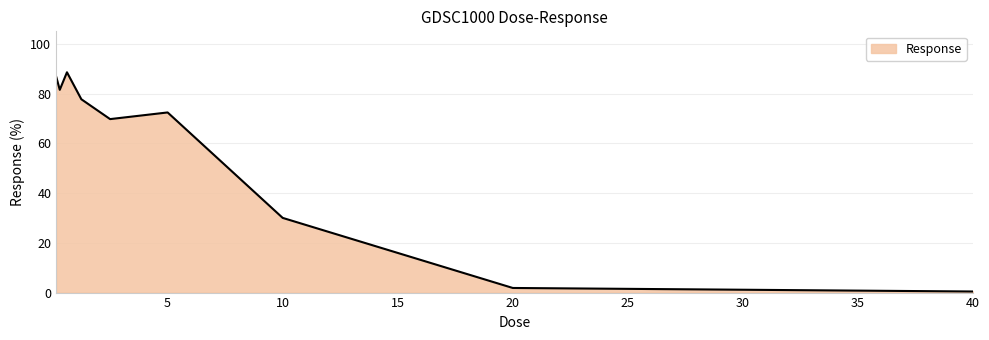

What is the maximum value shown in the chart?

88.5